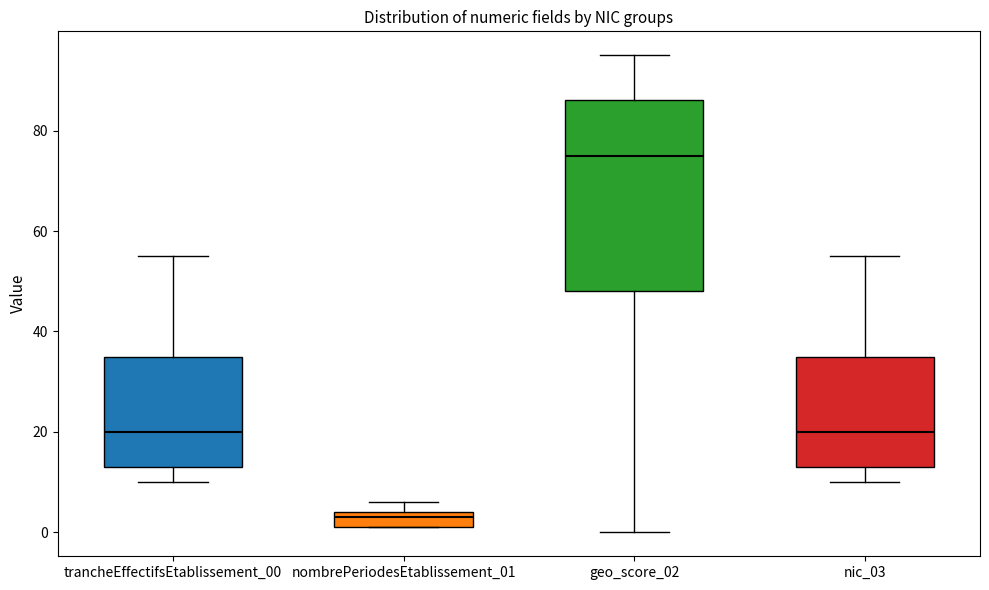

Reading left to right, read every box against the y-axis: the position of its median line, the range the box covers, and the ends of its whiskers. The values are not printed on the chart, so give them approximately, as read against the axis.

trancheEffectifsEtablissement_00: median 20, box 14 to 36, whiskers 10 to 56
nombrePeriodesEtablissement_01: median 4 (just below the box's upper edge), box 2 to 4, whiskers 2 to 6
geo_score_02: median 76, box 48 to 86, whiskers 0 to 96
nic_03: median 20, box 14 to 36, whiskers 10 to 56